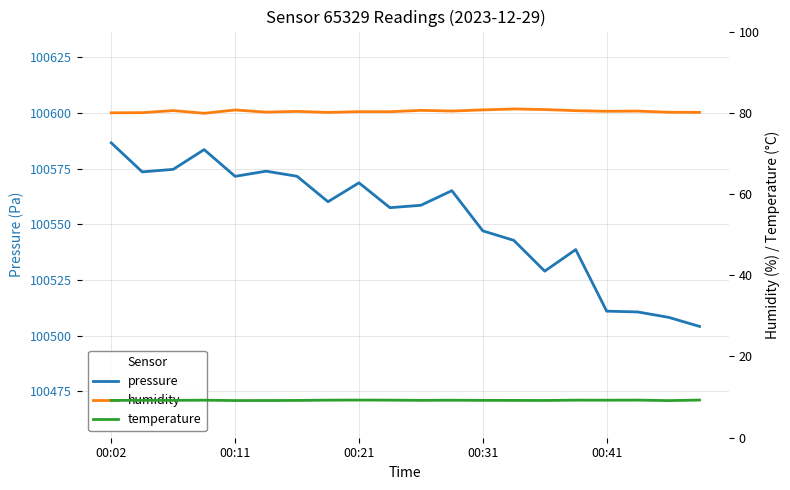

Rank the series at 7 from highest to lowest value.

pressure, humidity, temperature